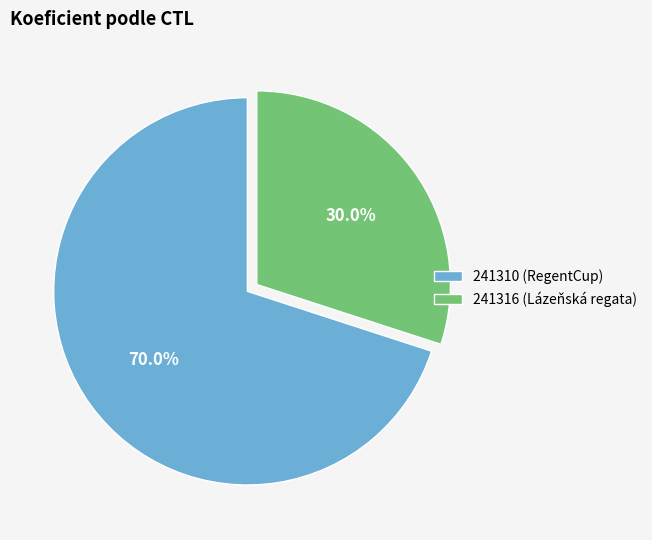

To the nearest percent, what is the average slice percentage?

50%